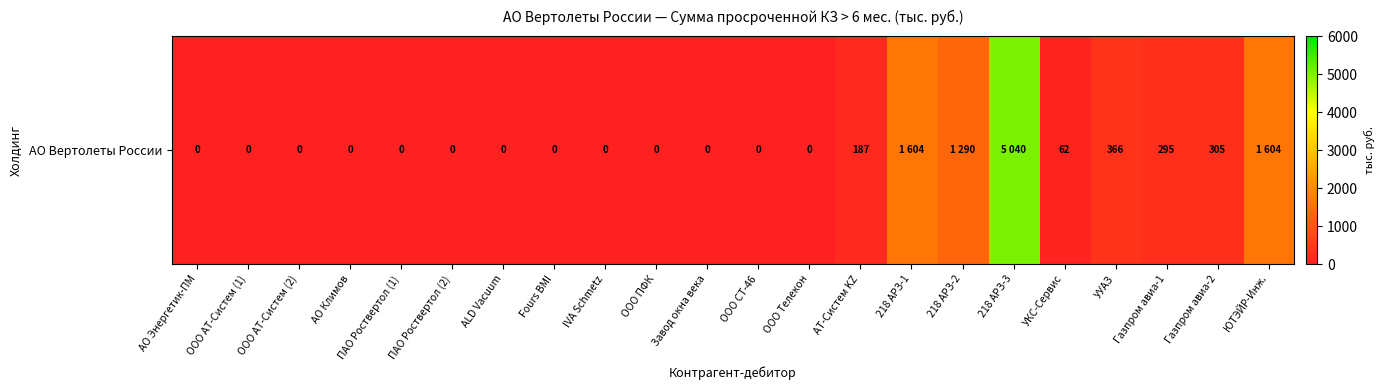

At which label is the value closest to 2520?

218 АРЗ-1